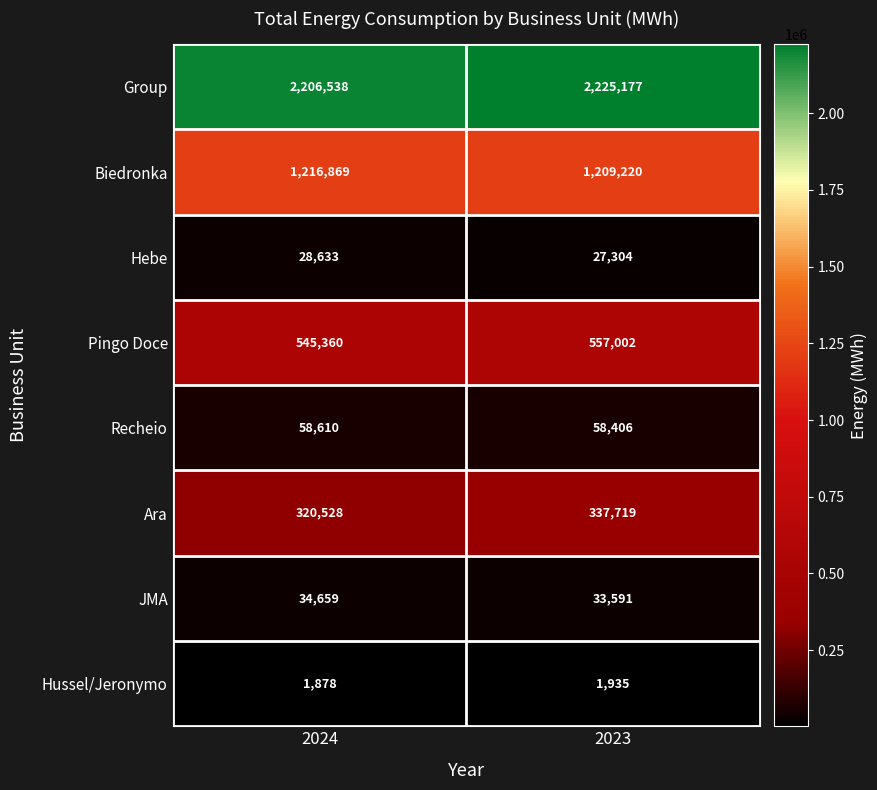

At which category is the sum across all series the highest?

2023